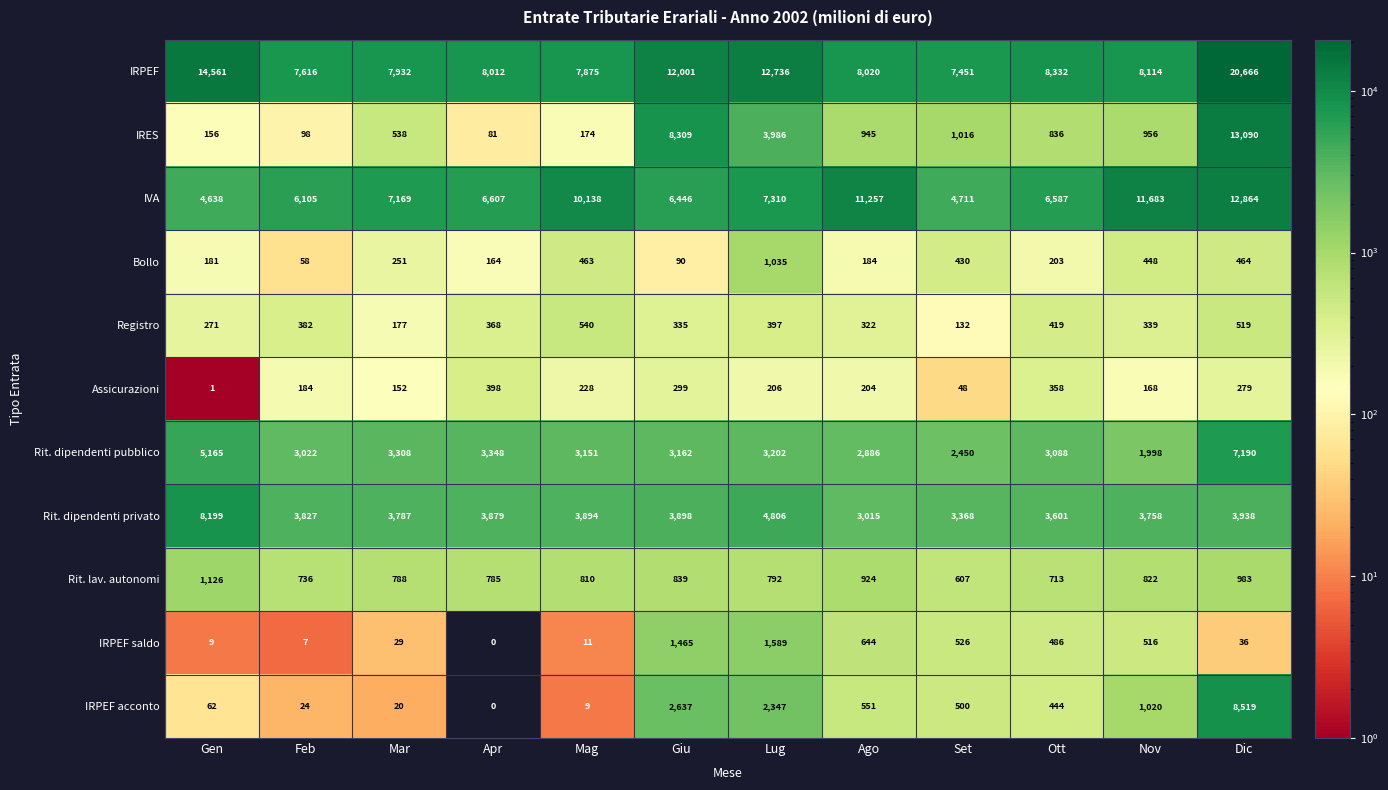

Read the IRPEF value at Ott.

8332